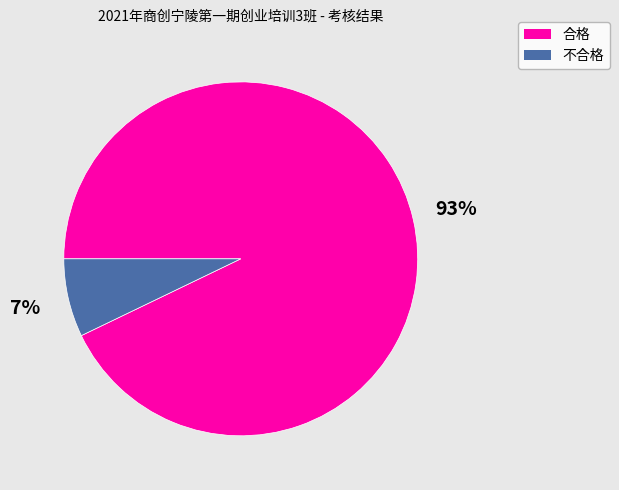

Rank the categories by value from highest to lowest.

合格, 不合格